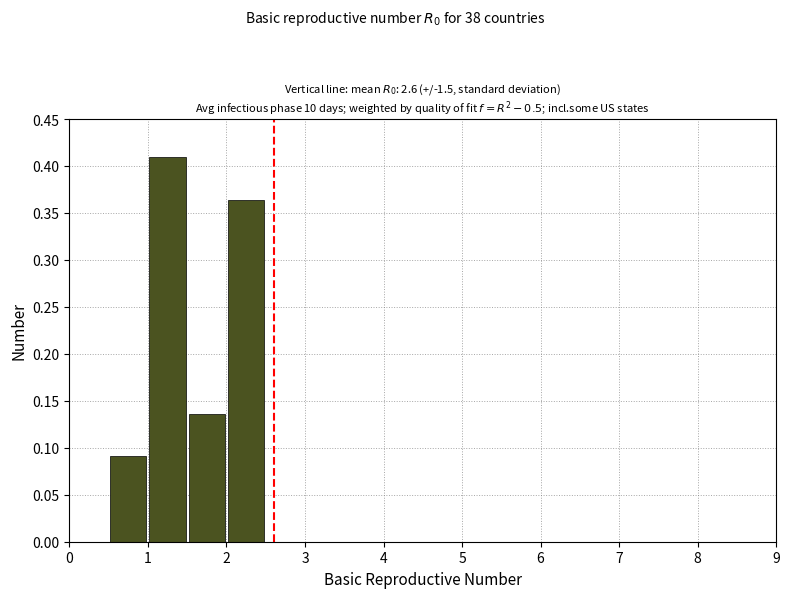

What is the height of the bar covering 1.0 to 1.5 on the x-axis? The values are not printed on the chart, so give them approximately, as read against the axis.

0.410